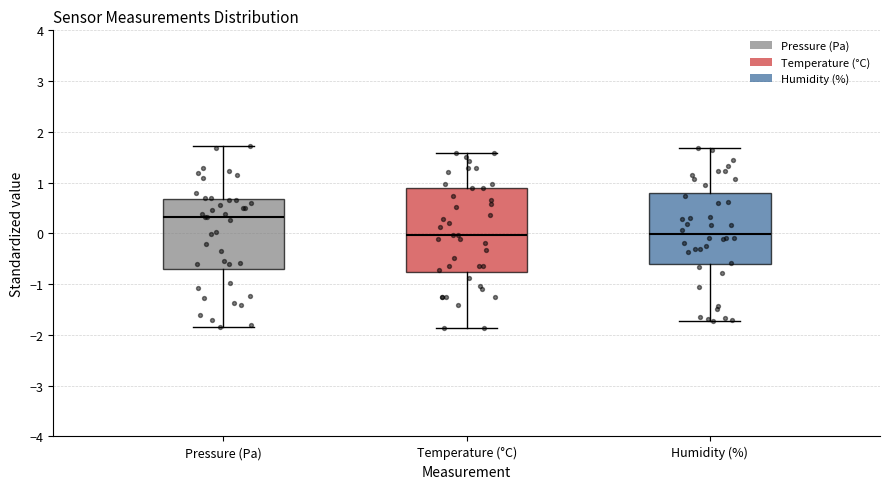

Reading left to right, read every box against the y-axis: the position of its median line, the range the box covers, and the ends of its whiskers. The values are not printed on the chart, so give them approximately, as read against the axis.

Pressure (Pa): median 0.3, box -0.7 to 0.7, whiskers -1.8 to 1.7
Temperature (°C): median 0.0, box -0.8 to 0.9, whiskers -1.9 to 1.6
Humidity (%): median 0.0, box -0.6 to 0.8, whiskers -1.7 to 1.7